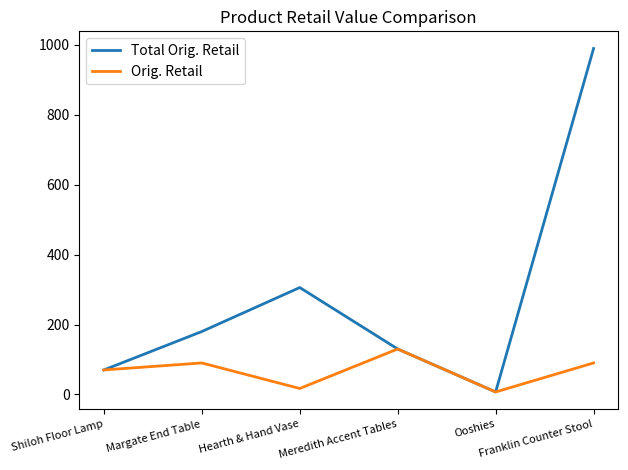

Reading left to right, what are all the values shown in this chart?

Total Orig. Retail: 70.0	180.0	305.8	130.0	7.0	989.9
Orig. Retail: 70.0	90.0	17.0	130.0	7.0	90.0